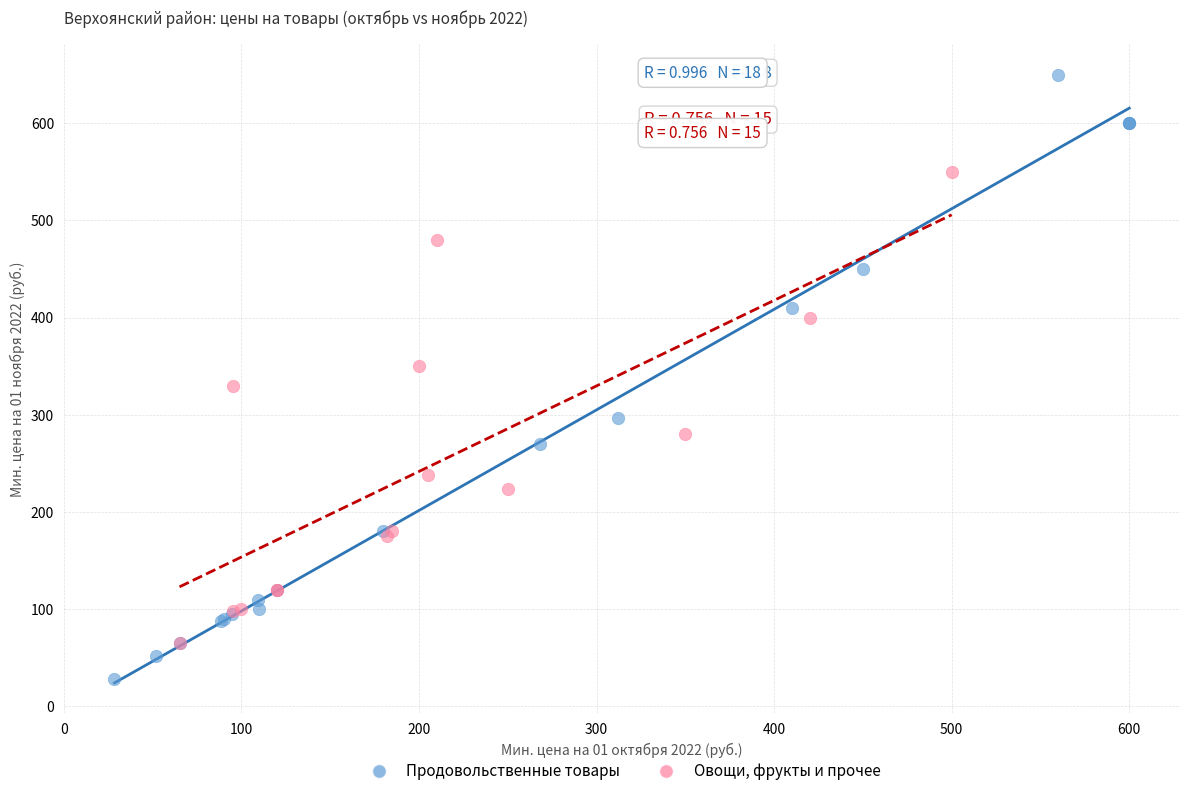

Which series has the widest spread of Y values?

Продовольственные товары